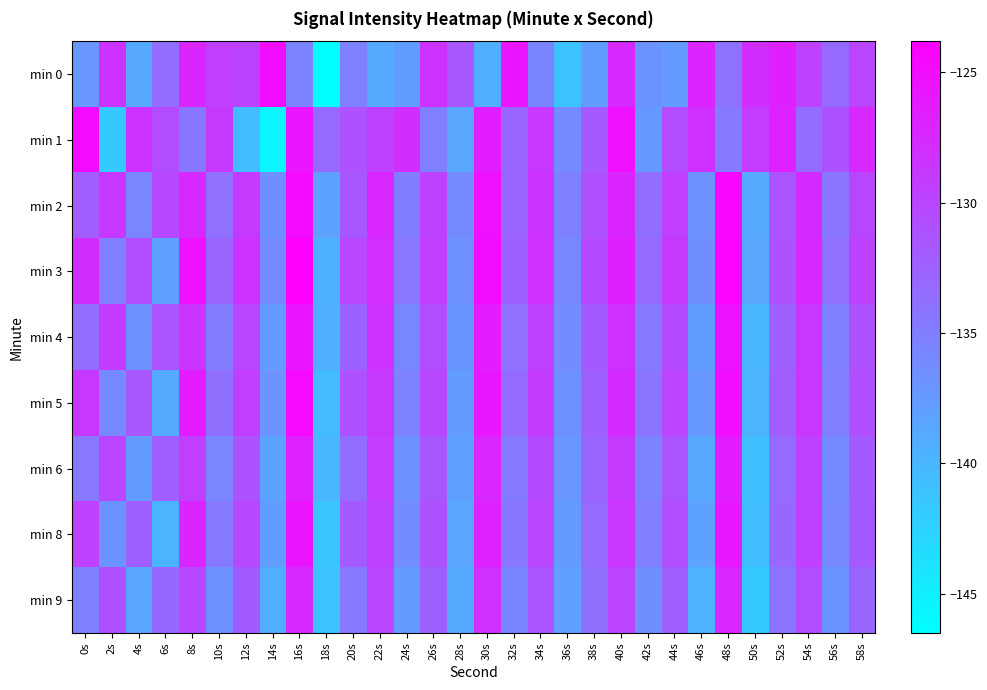

Which series has the widest spread of values?

min 0